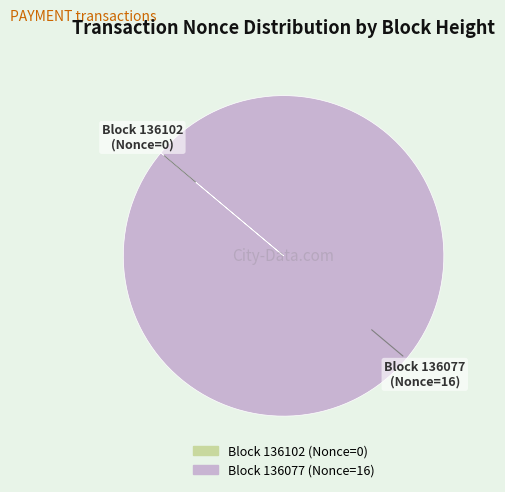

Does any single category account for the majority?

Yes